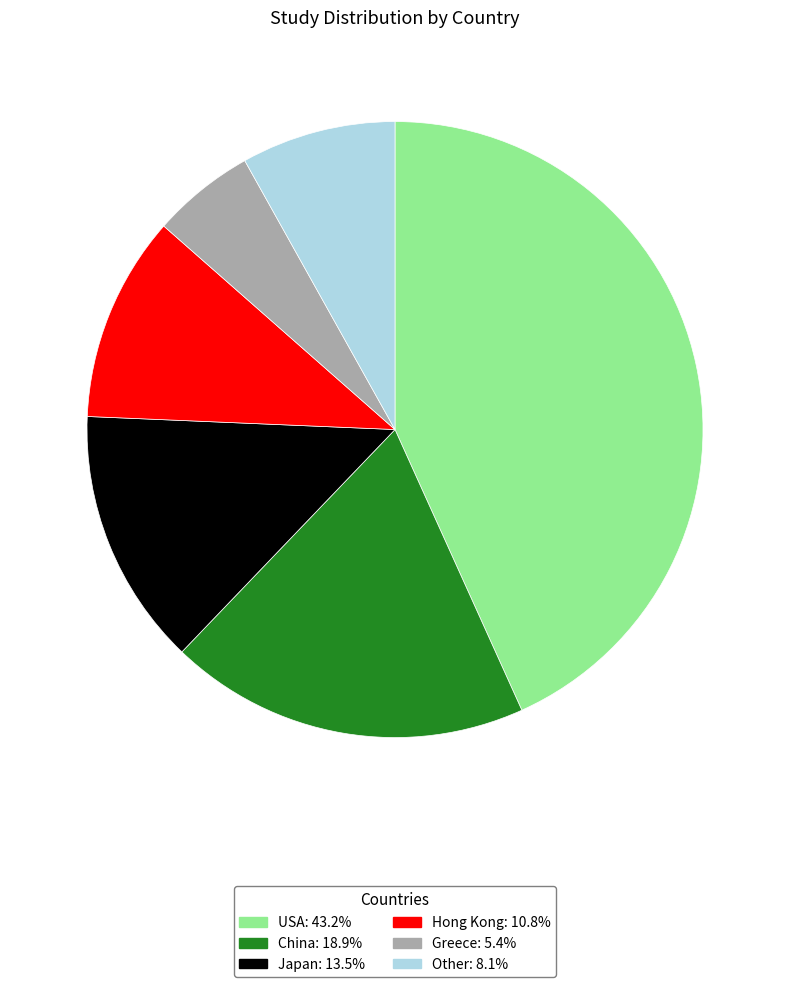

What is the ratio of the value at Greece to the value at Japan?

0.4